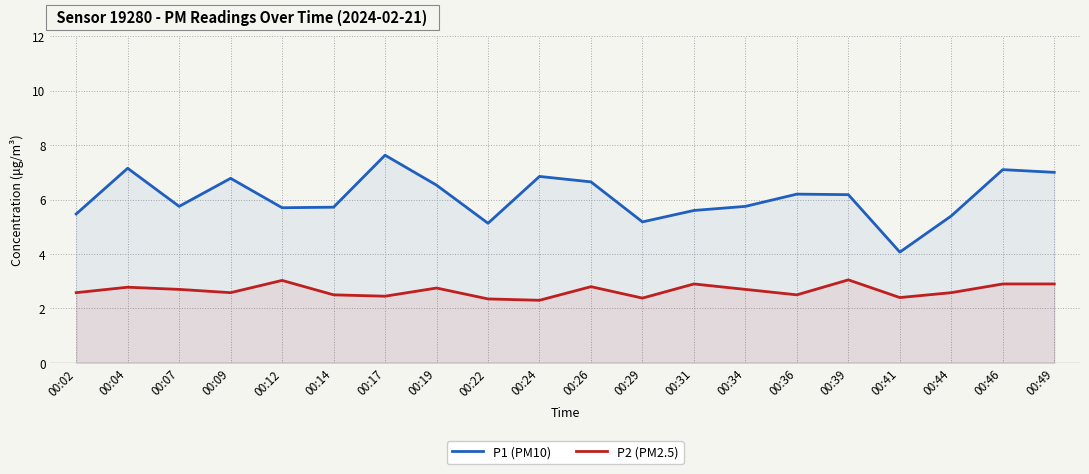

Which label corresponds to the largest value in the chart?

00:17